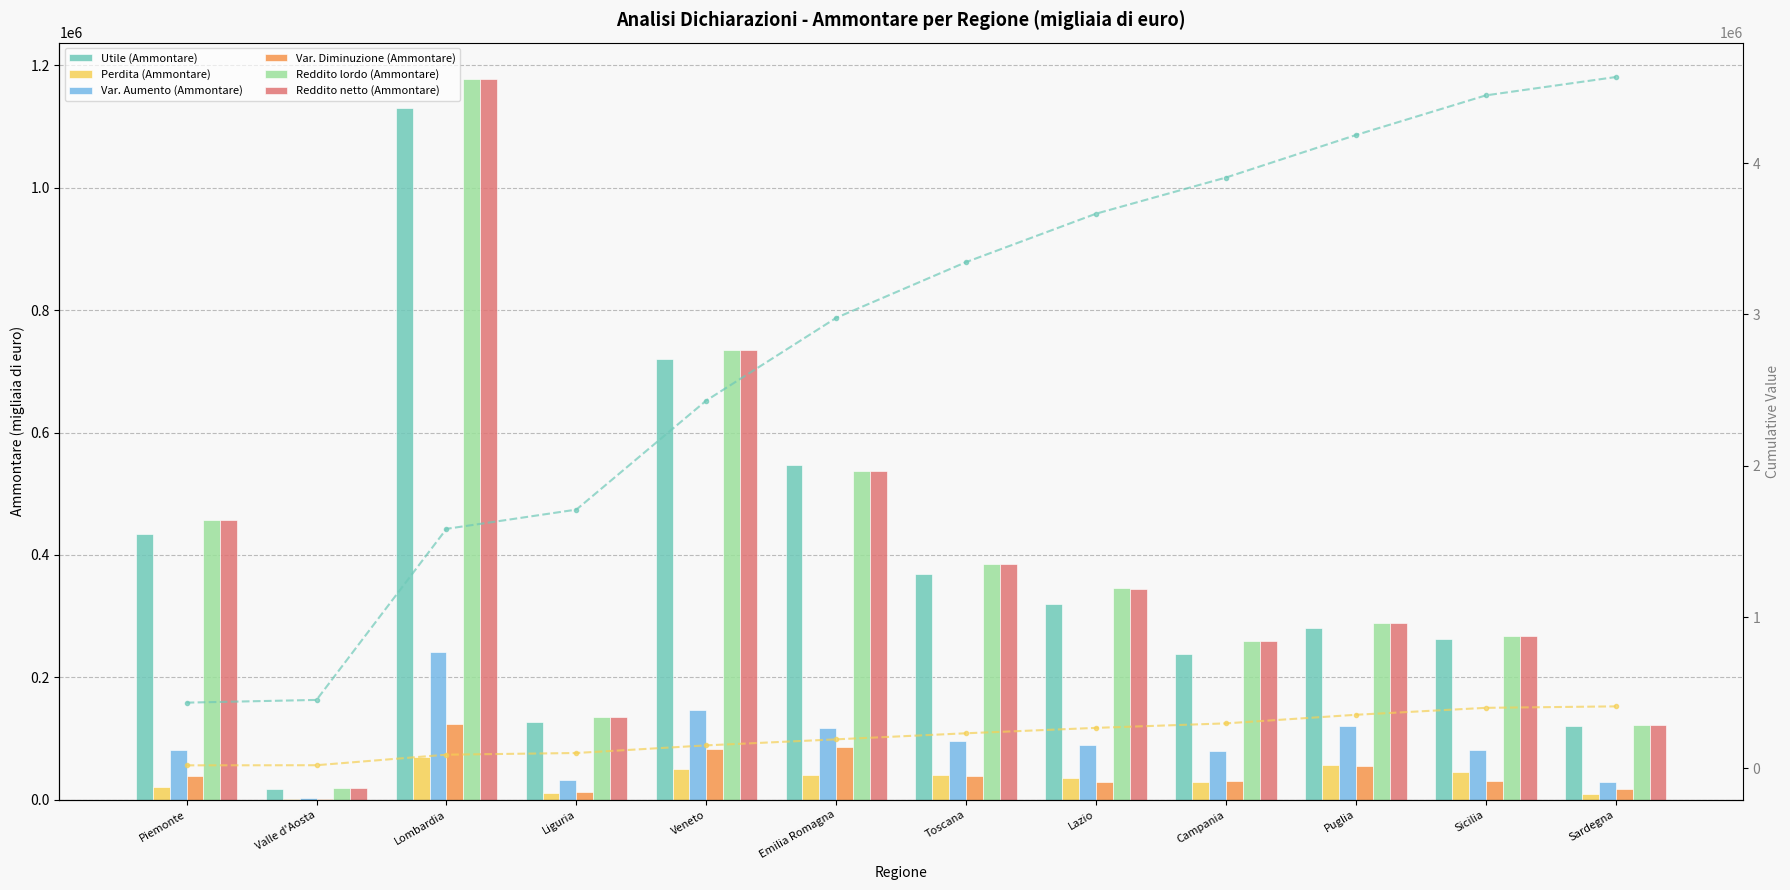

At which category is the sum across all series the highest?

Lombardia